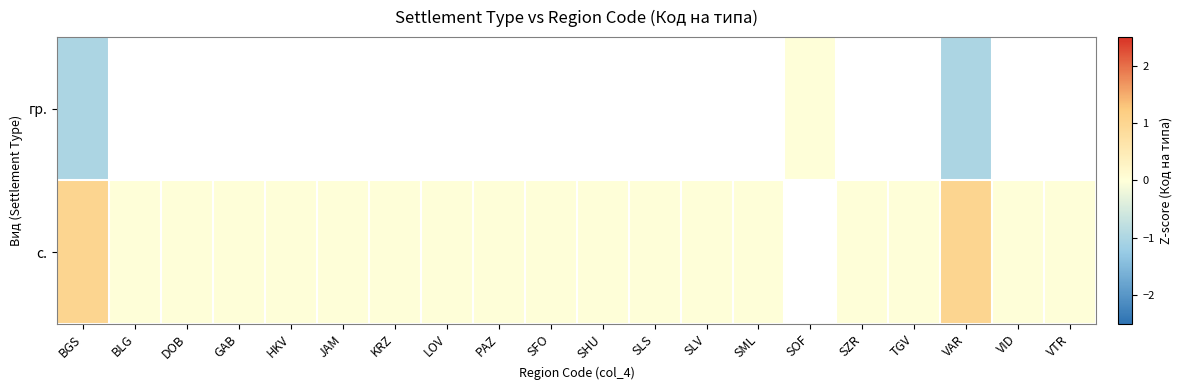

Rank the series at VAR from highest to lowest value.

row_1, row_0